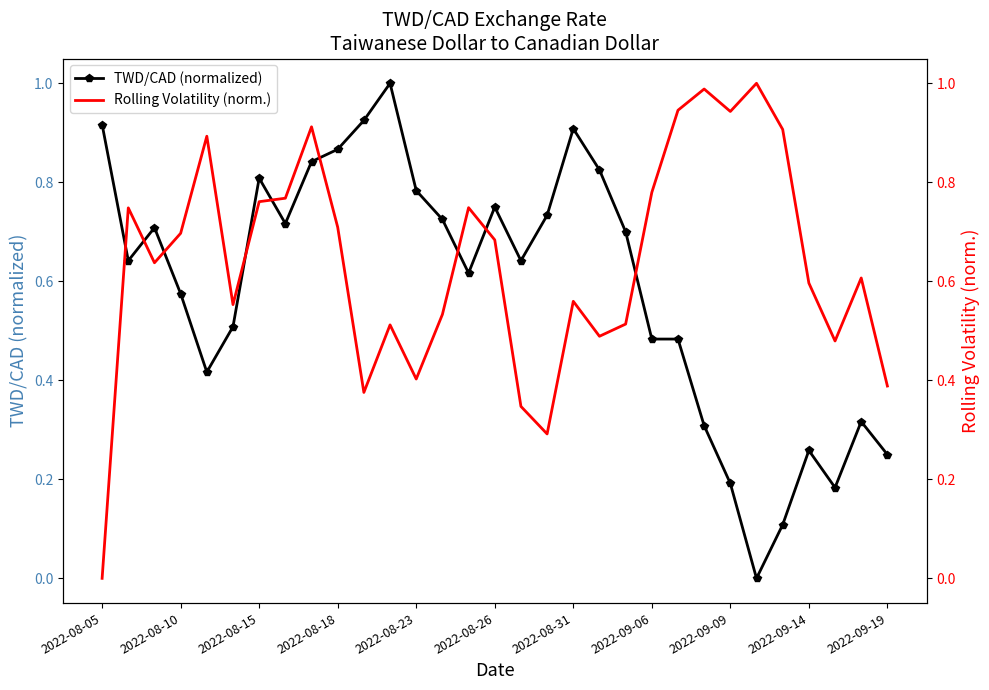

What is the maximum value for TWD/CAD (normalized)?

1.0